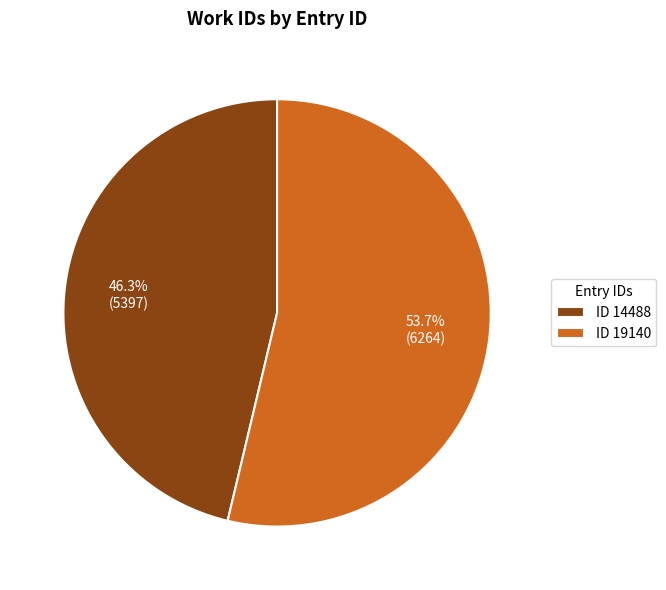

Rank the categories by value from highest to lowest.

ID 19140, ID 14488